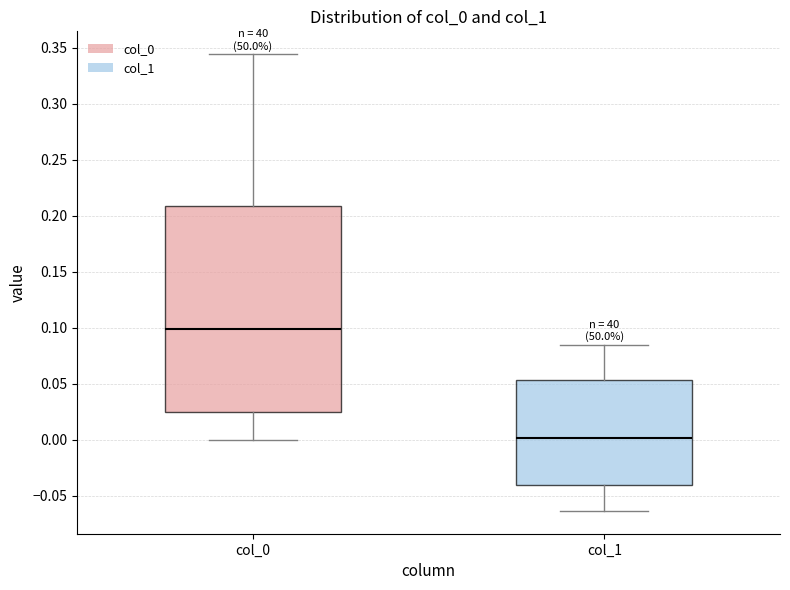

Which box has the lowest median line?

col_1